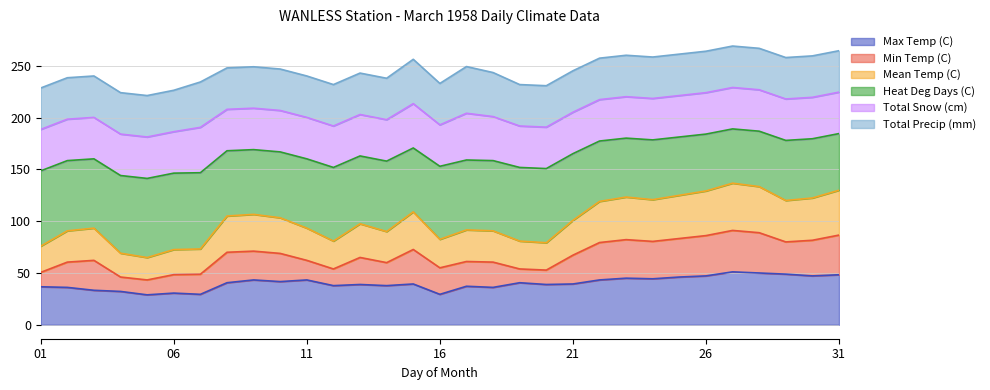

At which label does Mean Temp (C) first exceed 97?

08